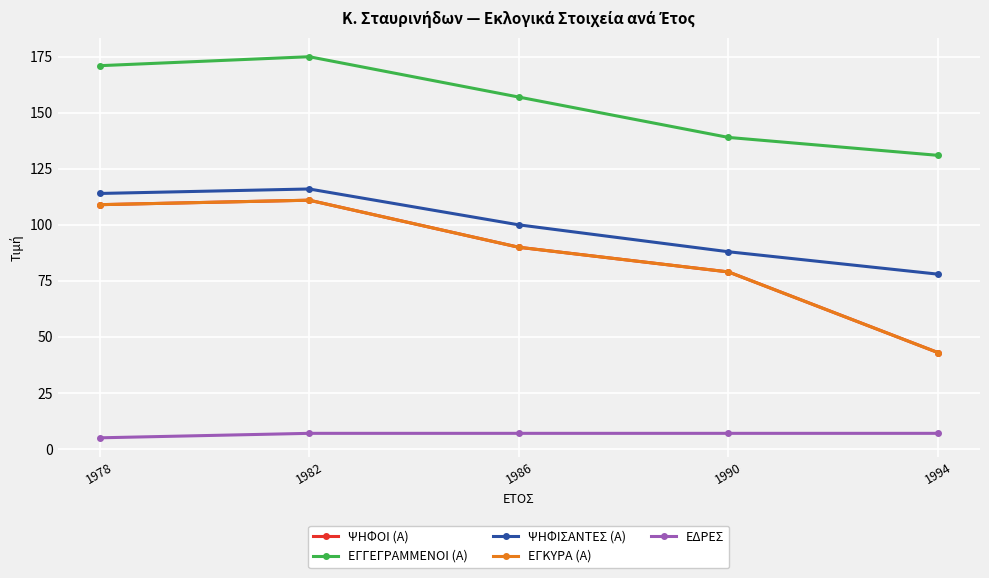

Does the chart have visible grid lines?

Yes